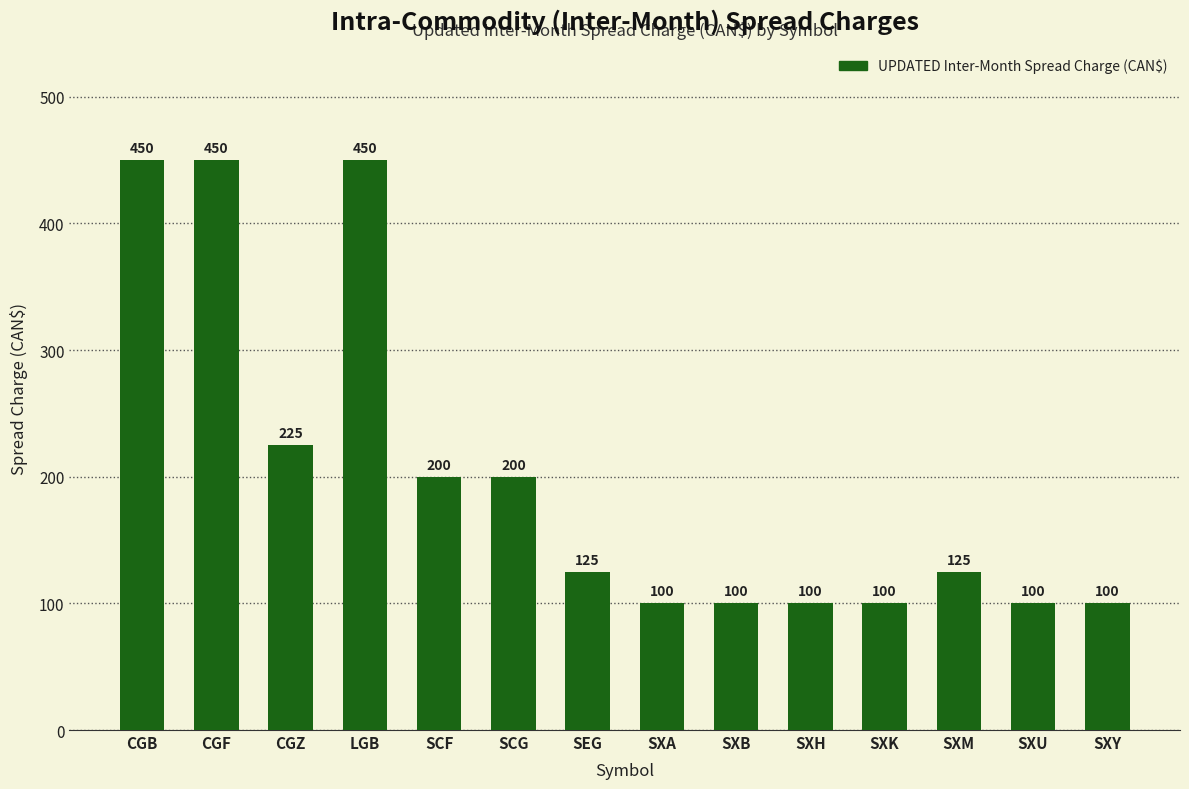

Is it true that the value at SEG is 203?

False